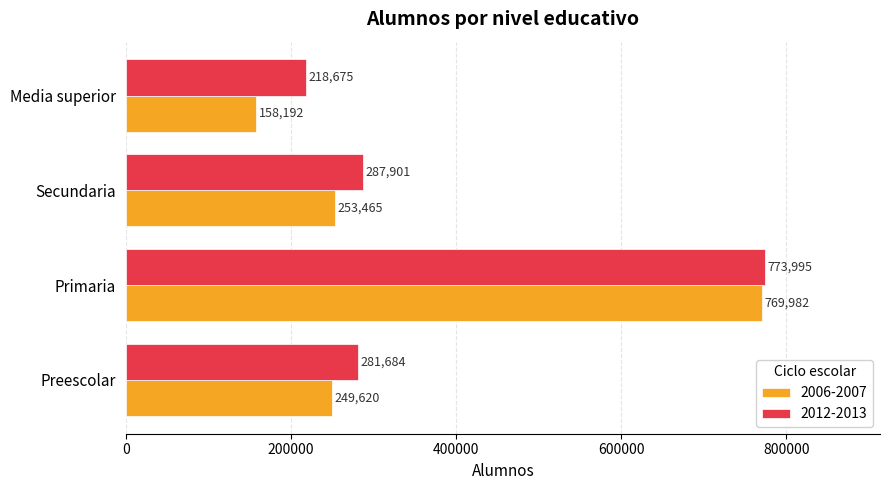

How many data points in 2006-2007 are less than 253465?

2